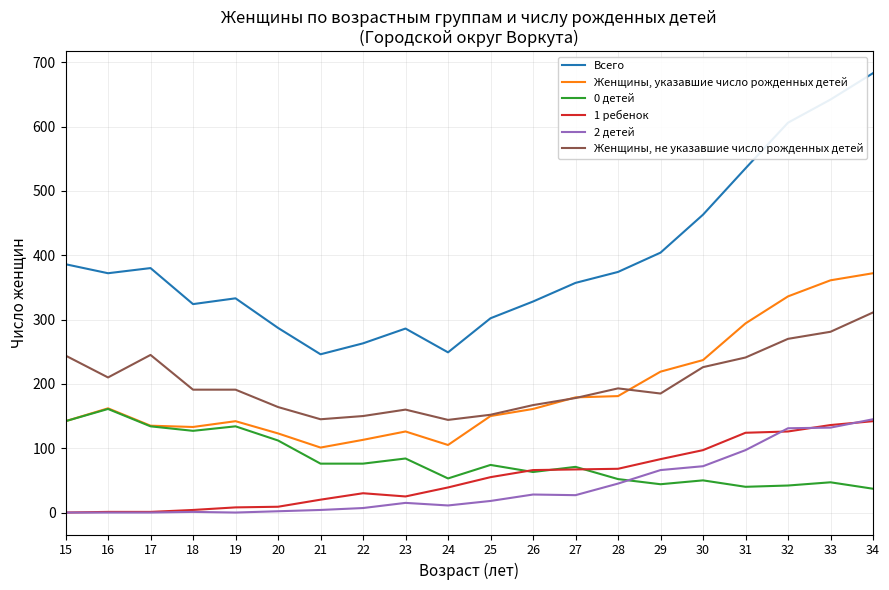

At which category is the sum across all series the highest?

34